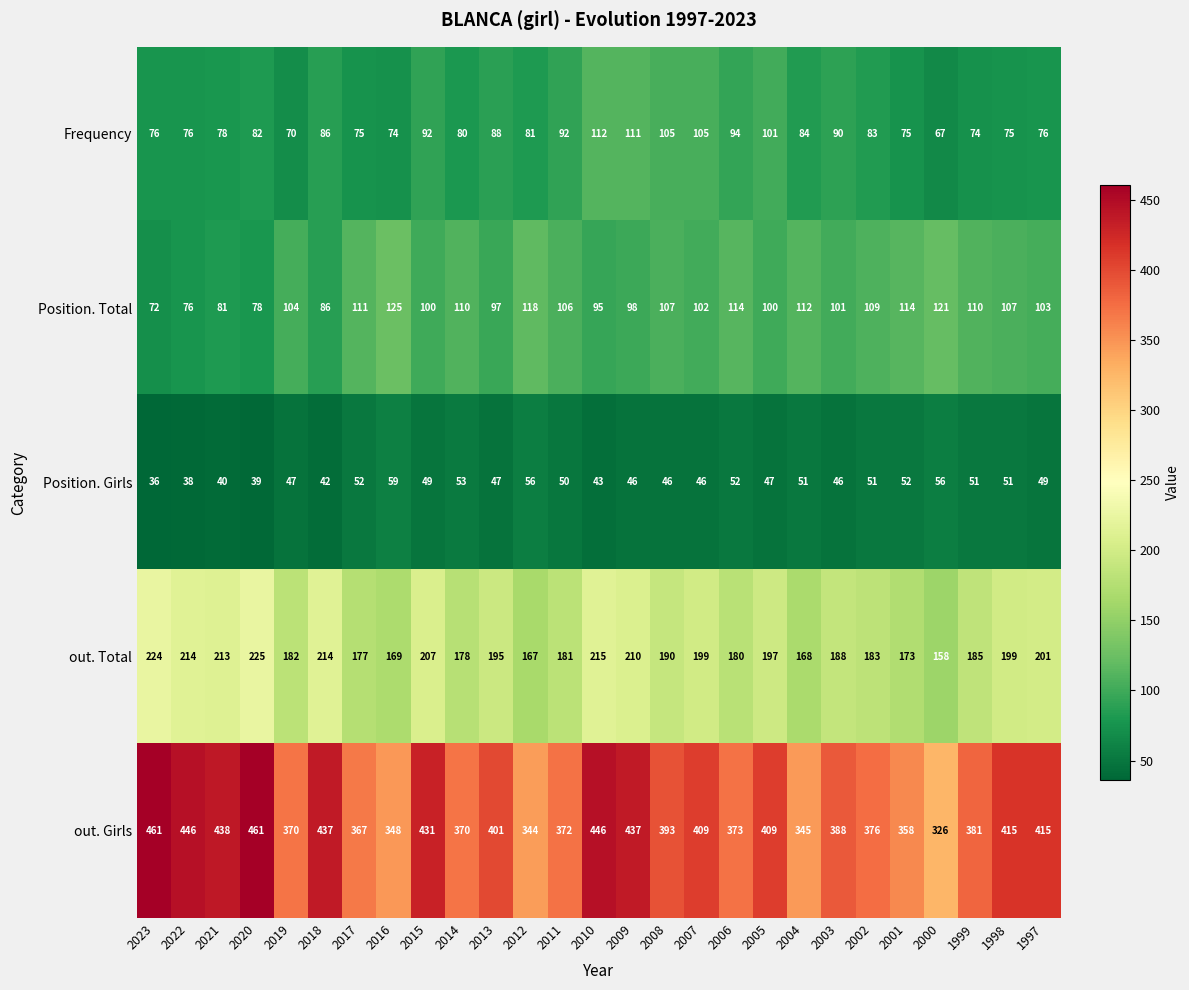

True or false: out. Total has a value of 158 at 2000.

True